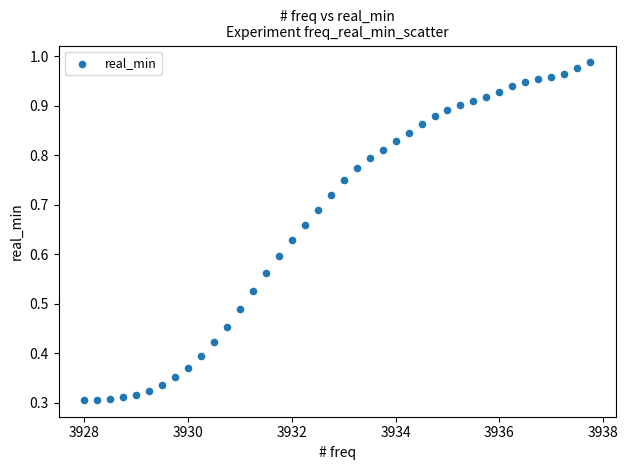

What is the range of X values (max minus min)?

9.8